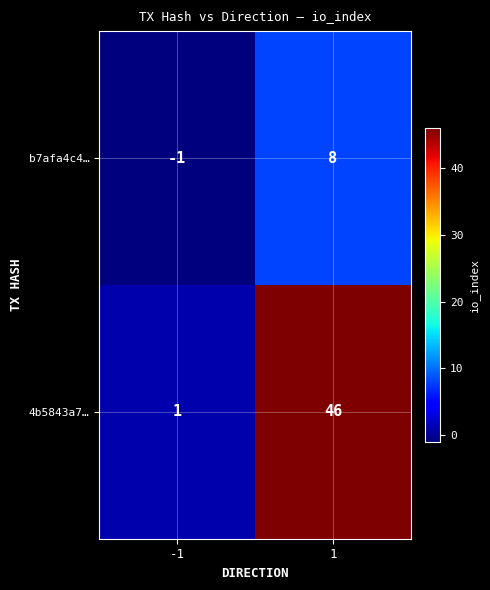

What is the total value across all series at 1?

54